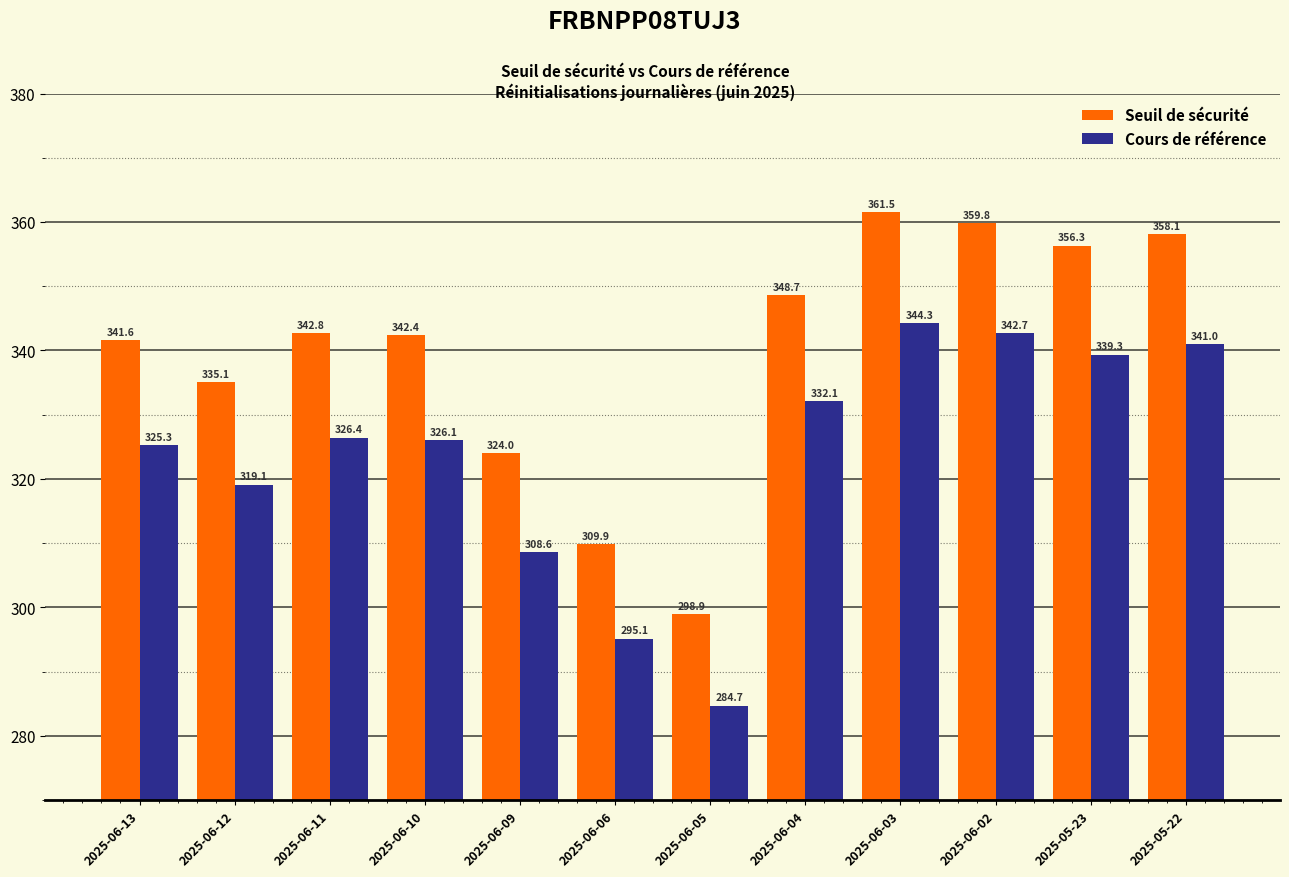

Rank the series at 2025-05-22 from highest to lowest value.

Seuil de sécurité, Cours de référence